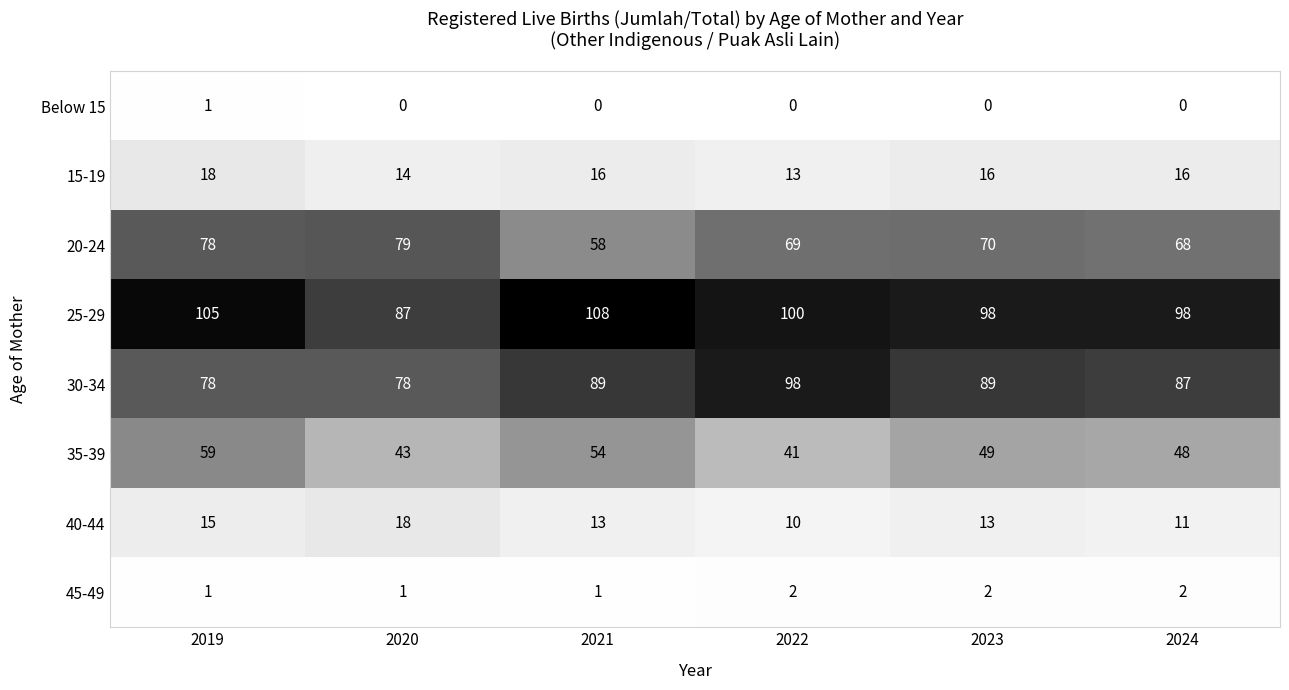

Which series has the largest total across all categories?

25-29